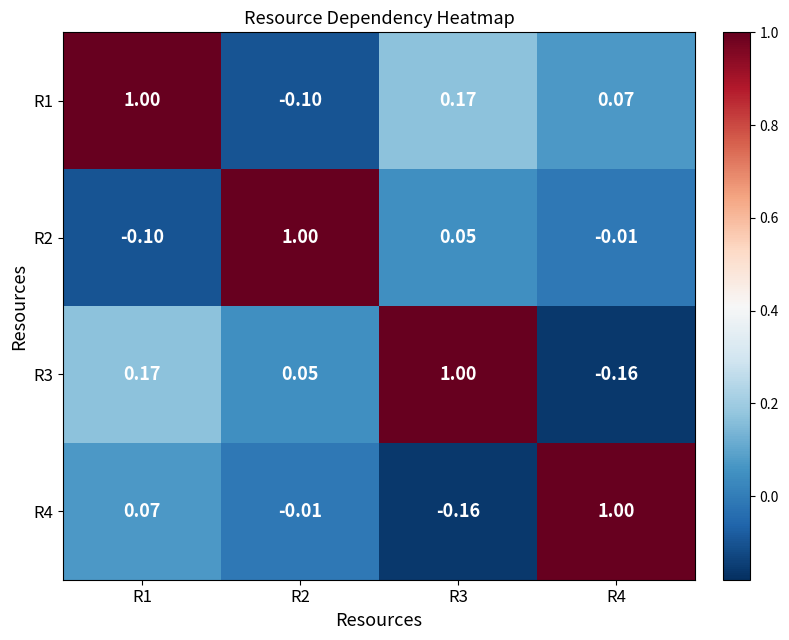

Is the value of R4 at R2 greater than the value of R2 at R3?

No